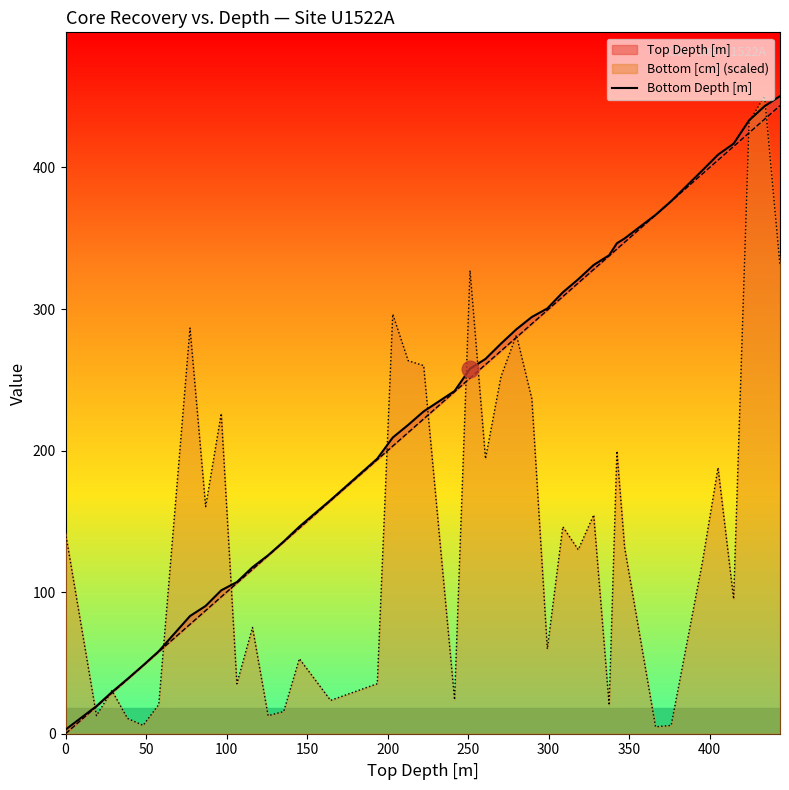

True or false: the data shows 93.4 at 12.

False